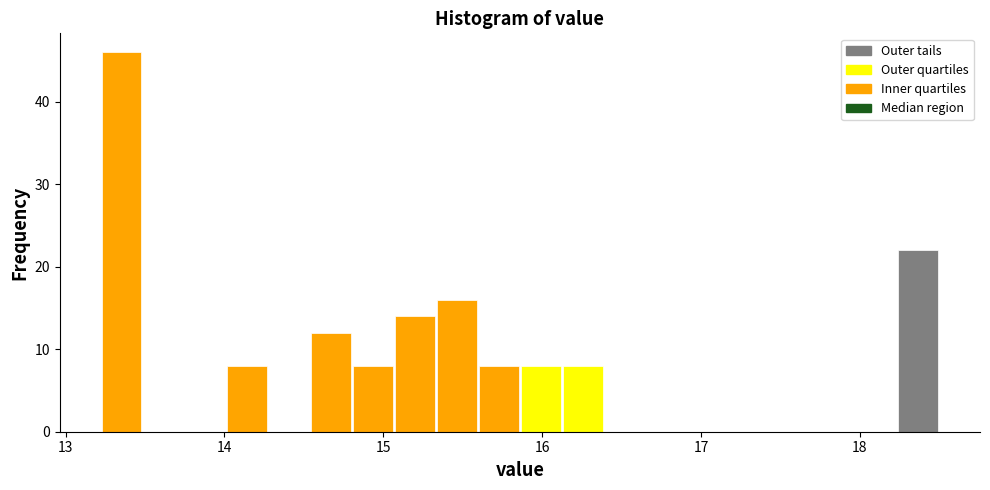

Around what value on the x-axis is the tallest bar? Give the approximate position of its centre, as read against the axis.

13.4